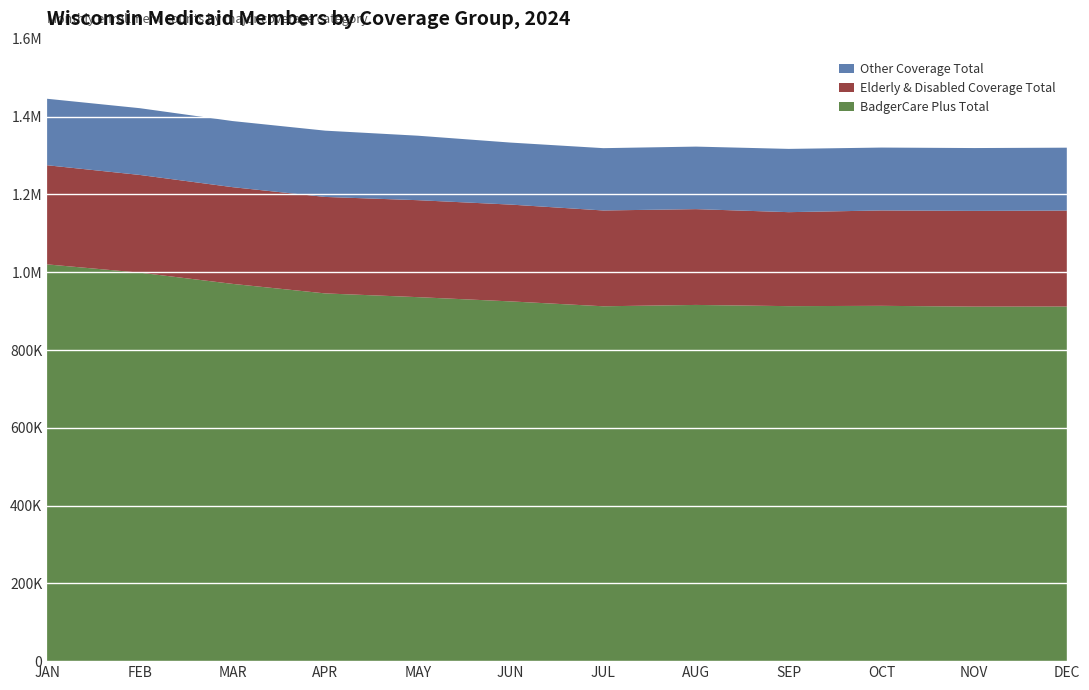

Reading right to left, what are all the values shown in this chart?

BadgerCare Plus Total: DEC=911871	NOV=911587	OCT=913601	SEP=912799	AUG=915929	JUL=912462	JUN=925002	MAY=935948	APR=945548	MAR=970067	FEB=998913	JAN=1020182
Elderly & Disabled Coverage Total: DEC=246630	NOV=246140	OCT=245238	SEP=241669	AUG=246322	JUL=246329	JUN=248944	MAY=249316	APR=248045	MAR=248692	FEB=251249	JAN=254908
Other Coverage Total: DEC=161776	NOV=161586	OCT=161713	SEP=162687	AUG=160786	JUL=160253	JUN=159424	MAY=165795	APR=170442	MAR=169980	FEB=171651	JAN=170952